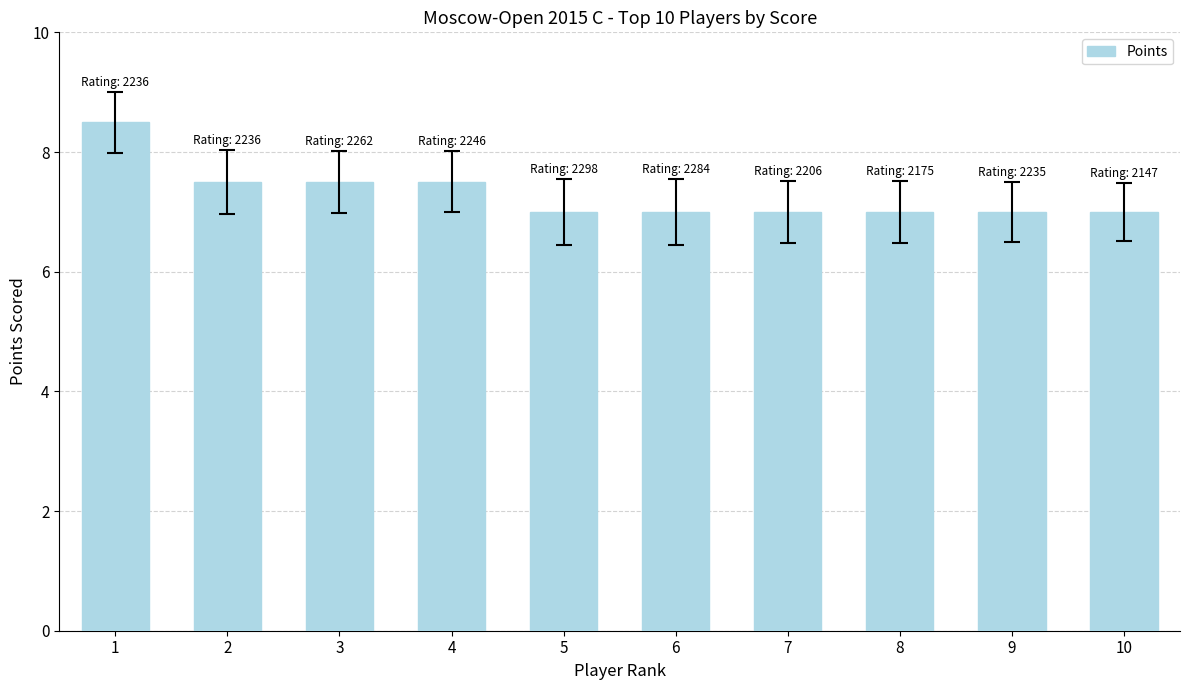

What is the greatest value displayed?

8.5